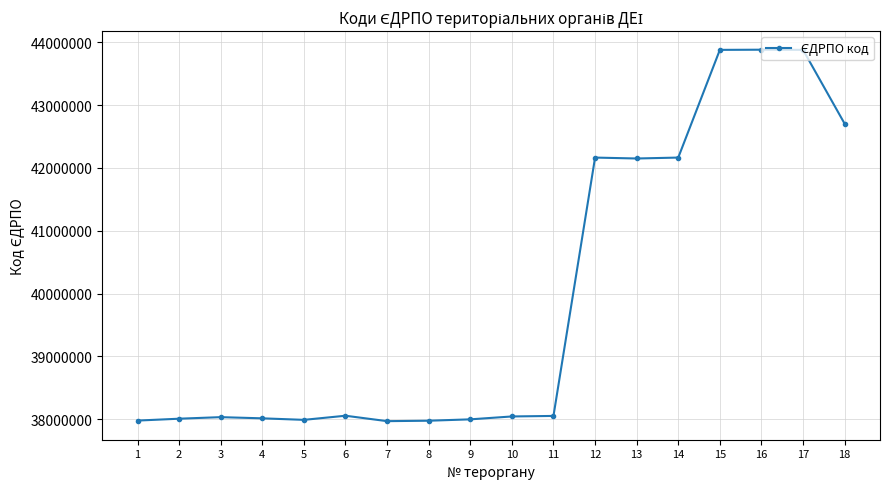

What is the sum of all values?

718948686